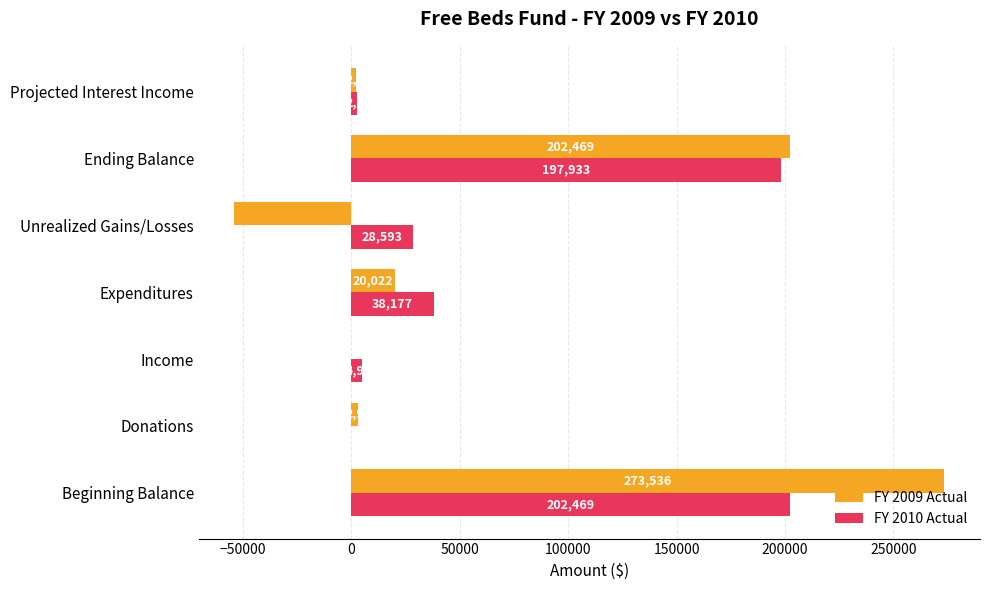

True or false: FY 2009 Actual has a value of -94007 at Unrealized Gains/Losses.

False